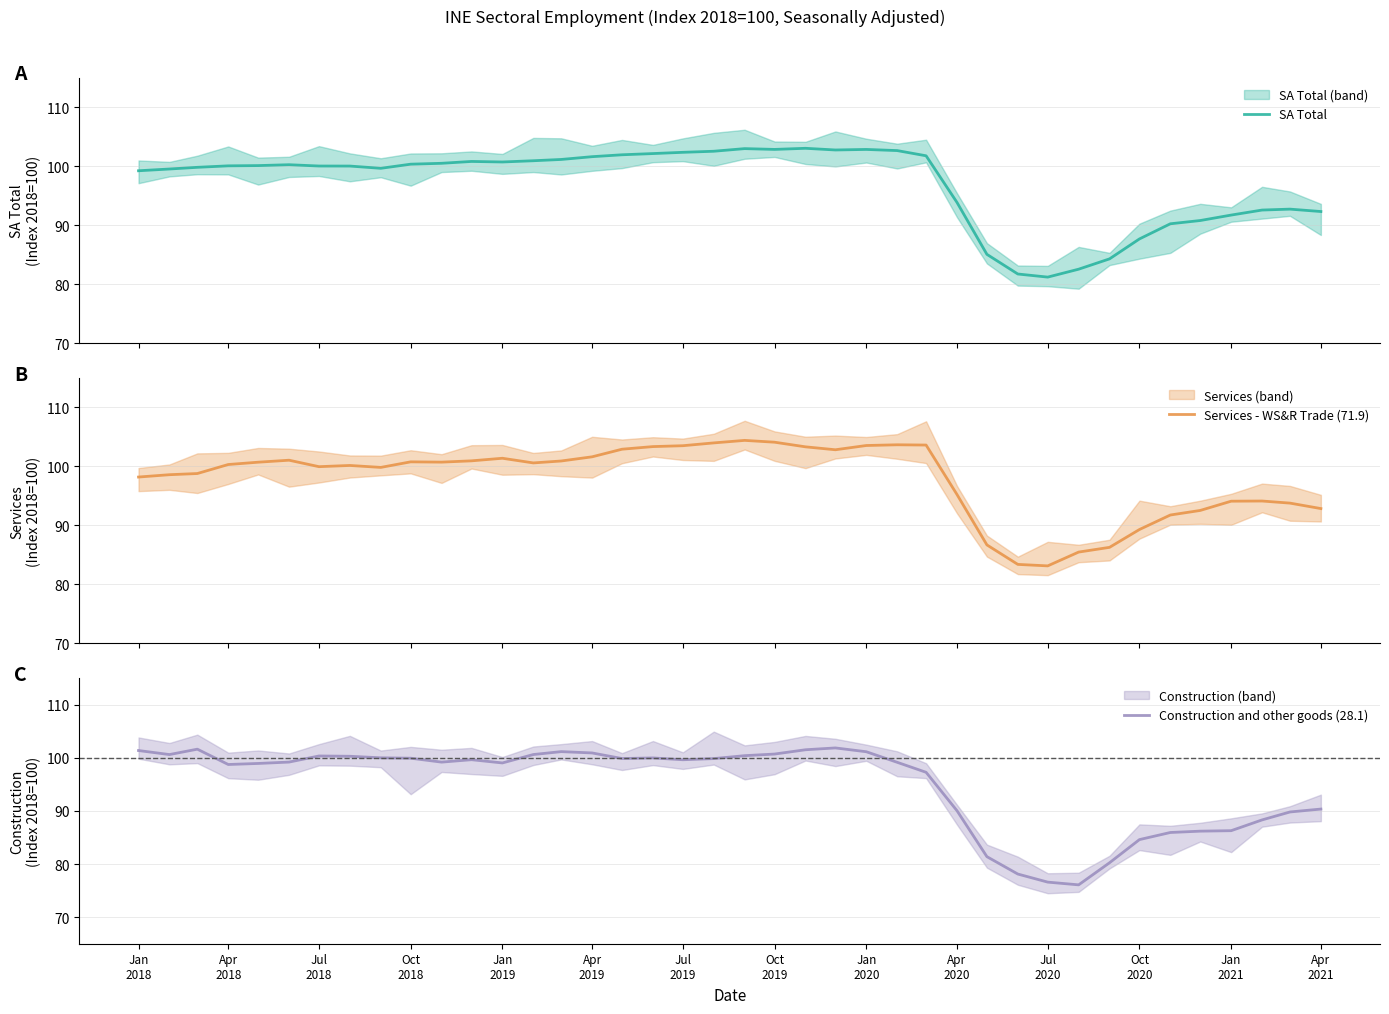

After their last crossing, which series has the higher values: Construction and other goods (28.1) or SA Total?

SA Total